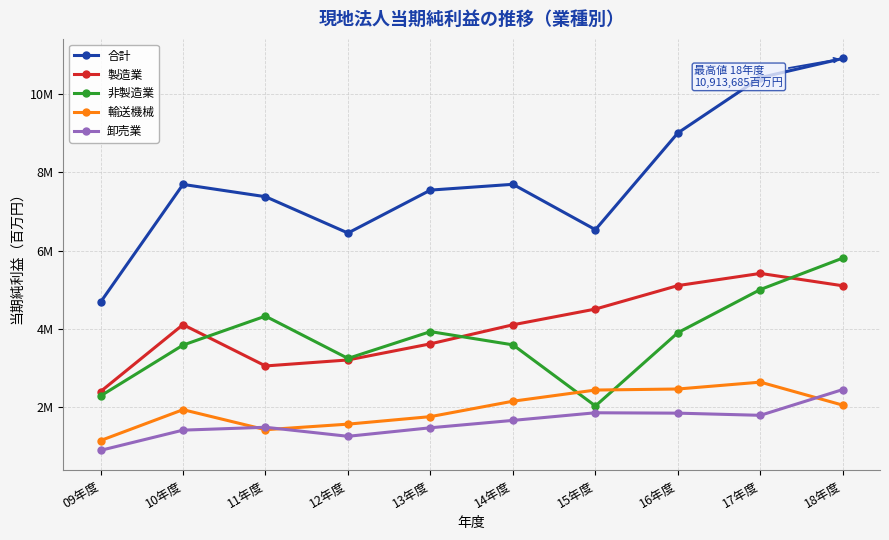

Is the value of 非製造業 at 15年度 greater than the value of 卸売業 at 13年度?

Yes